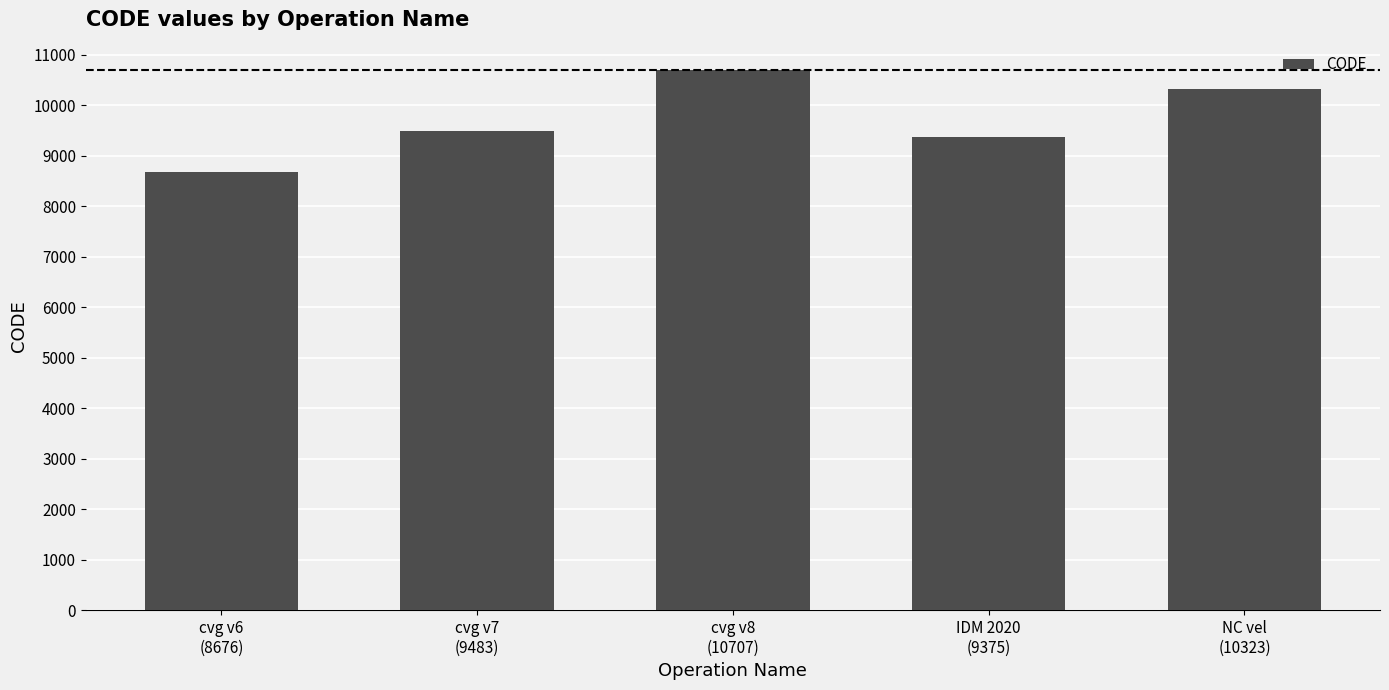

What is the maximum value shown in the chart?

10707